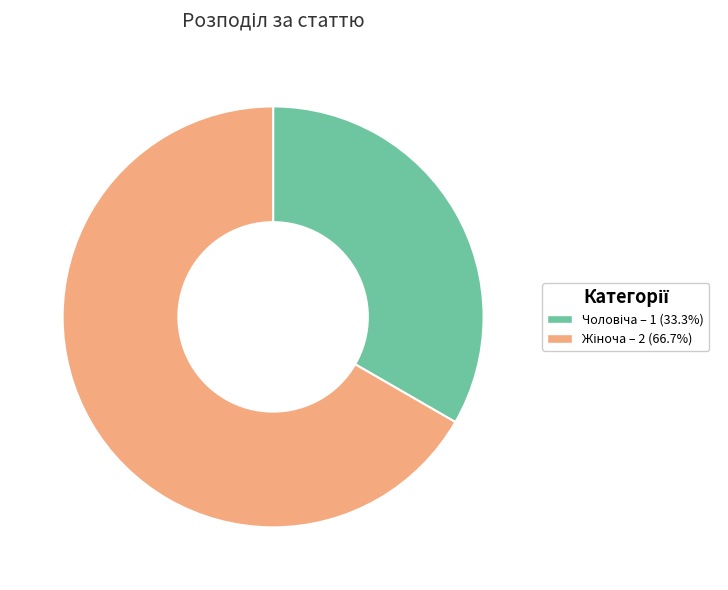

Is there any slice that represents more than half of the pie?

Yes